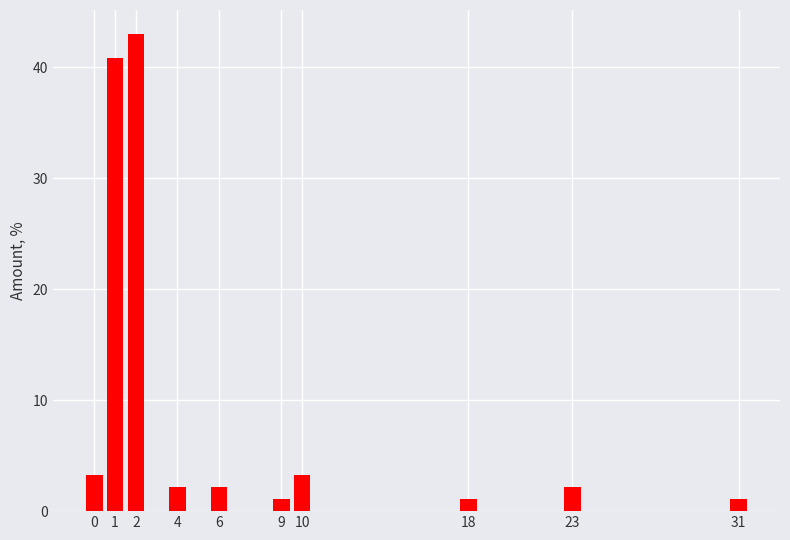

Reading right to left, what are all the values shown in this chart?

31=1.1	23=2.2	18=1.1	10=3.2	9=1.1	6=2.2	4=2.2	2=43.0	1=40.9	0=3.2